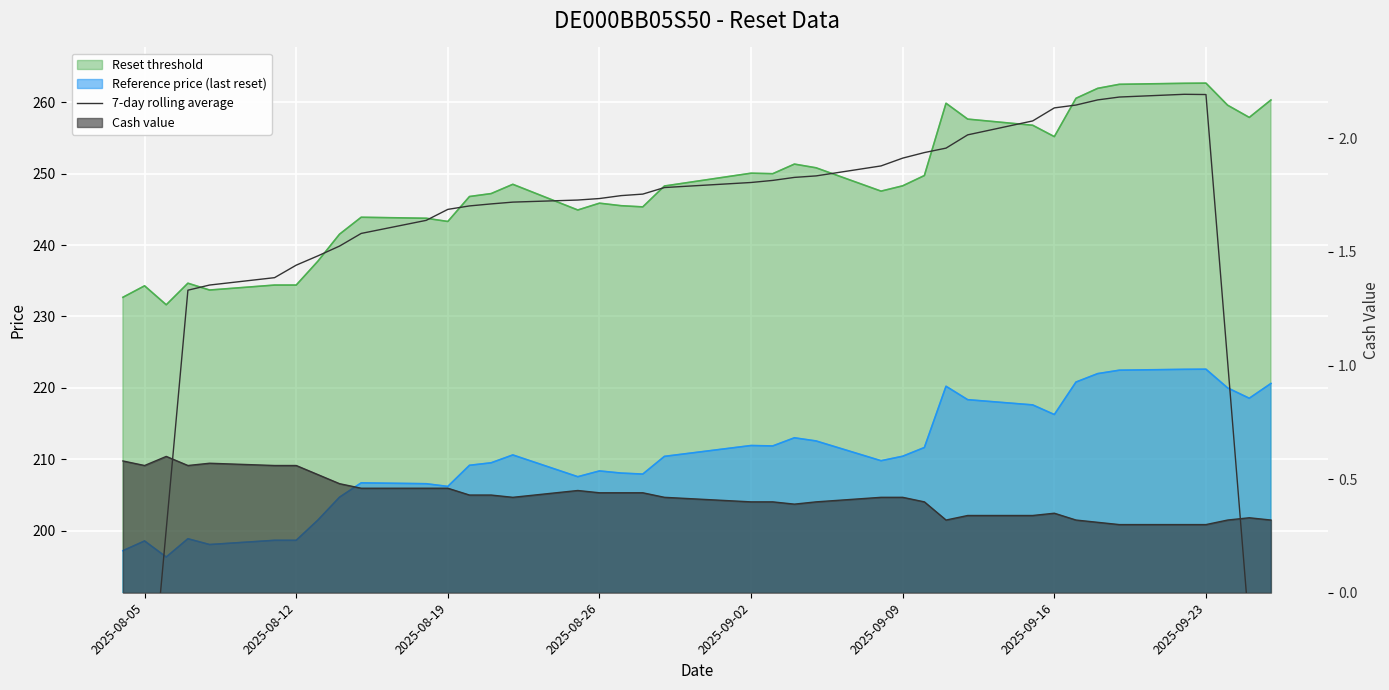

Does the chart display data point markers on the line(s)?

No